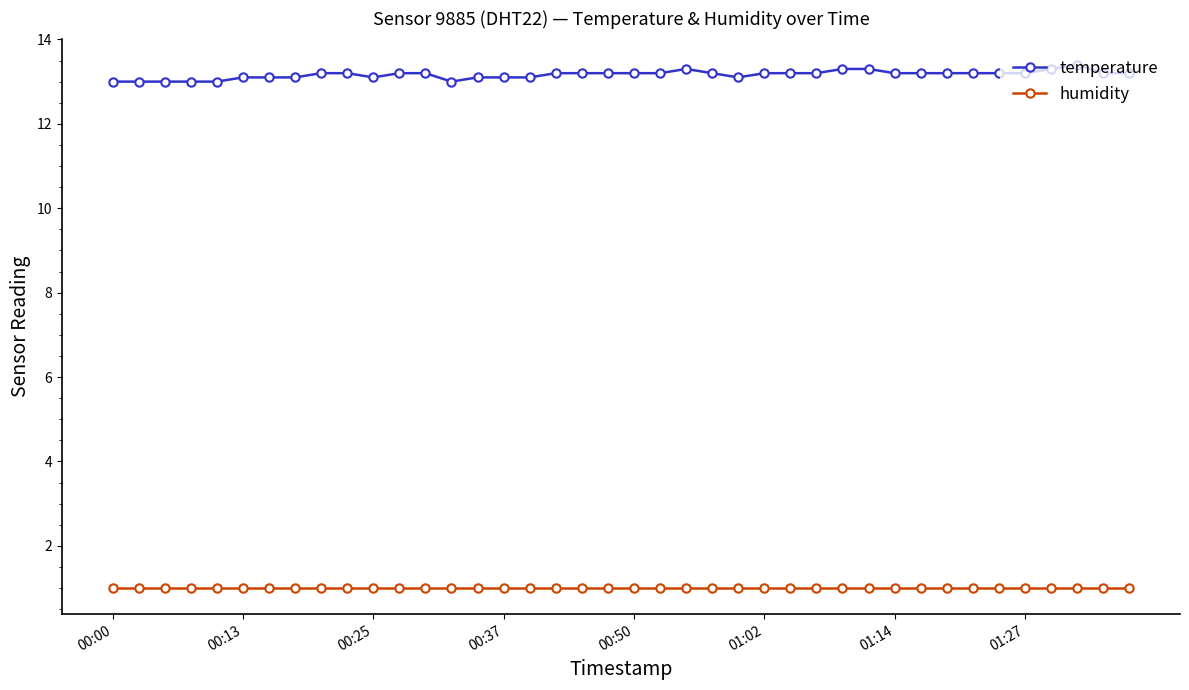

Reading right to left, list all the values displayed in this chart.

temperature: 13.2	13.2	13.4	13.3	13.2	13.2	13.2	13.2	13.2	13.2	13.3	13.3	13.2	13.2	13.2	13.1	13.2	13.3	13.2	13.2	13.2	13.2	13.2	13.1	13.1	13.1	13.0	13.2	13.2	13.1	13.2	13.2	13.1	13.1	13.1	13.0	13.0	13.0	13.0	13.0
humidity: 1.0	1.0	1.0	1.0	1.0	1.0	1.0	1.0	1.0	1.0	1.0	1.0	1.0	1.0	1.0	1.0	1.0	1.0	1.0	1.0	1.0	1.0	1.0	1.0	1.0	1.0	1.0	1.0	1.0	1.0	1.0	1.0	1.0	1.0	1.0	1.0	1.0	1.0	1.0	1.0